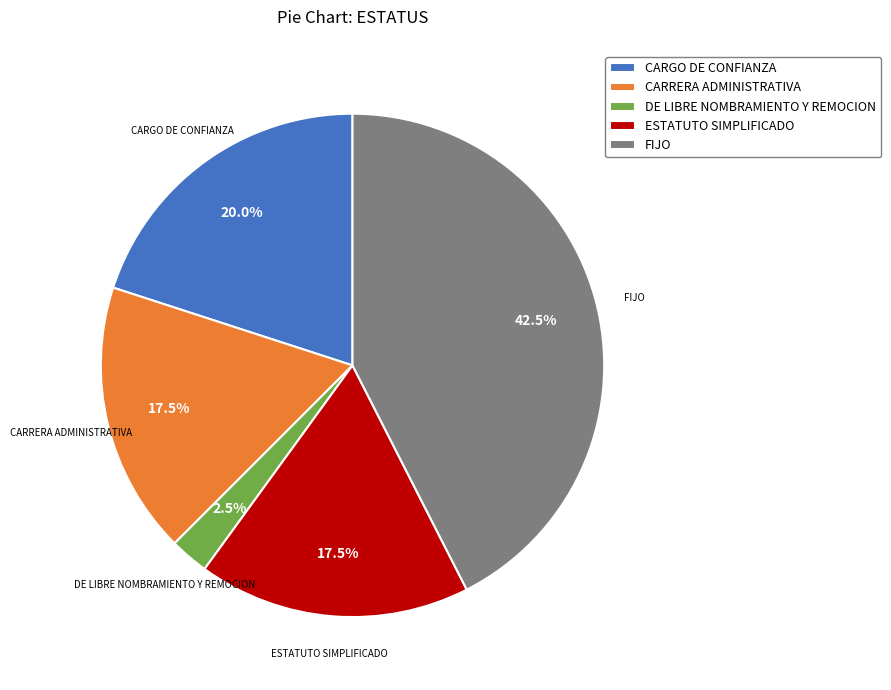

Approximately how many times larger is the value at CARGO DE CONFIANZA compared to ESTATUTO SIMPLIFICADO?

1.1